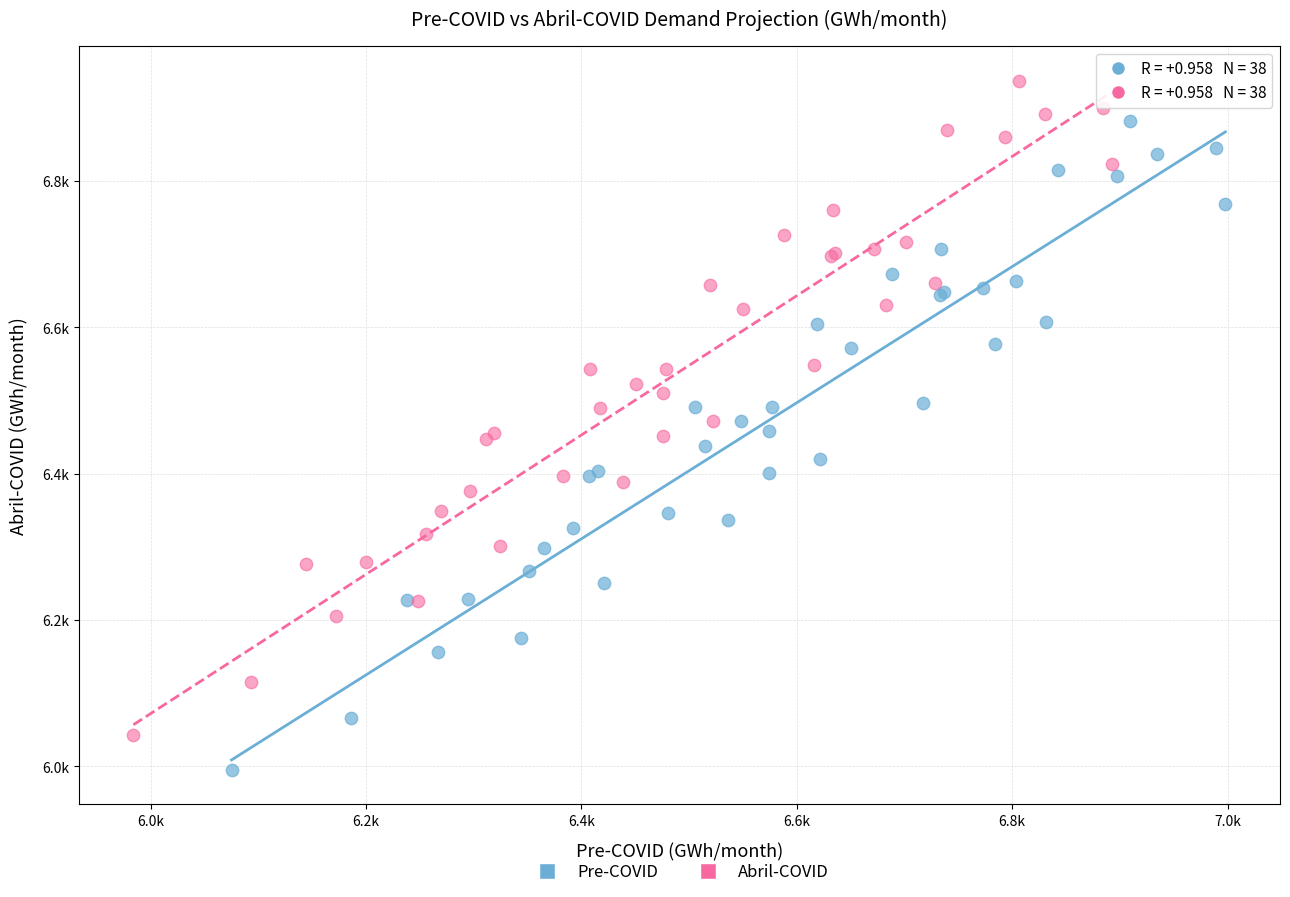

What are all the series names shown in the legend?

Pre-COVID, Abril-COVID